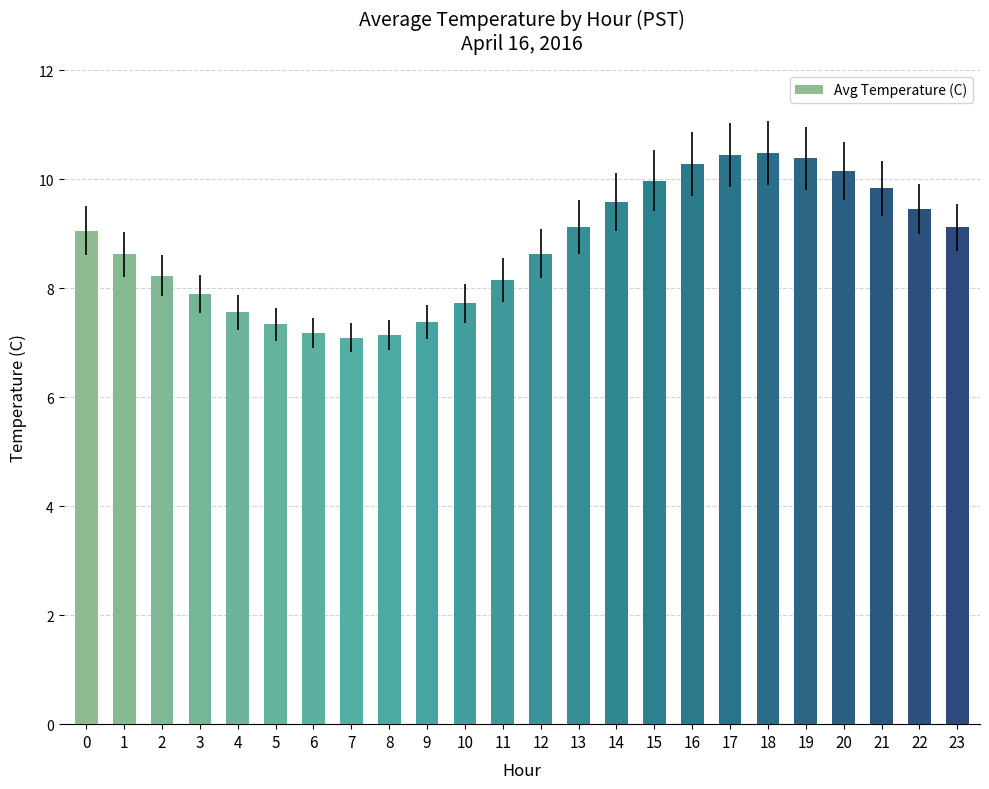

What is the change in value from 18 to 19?

-0.1